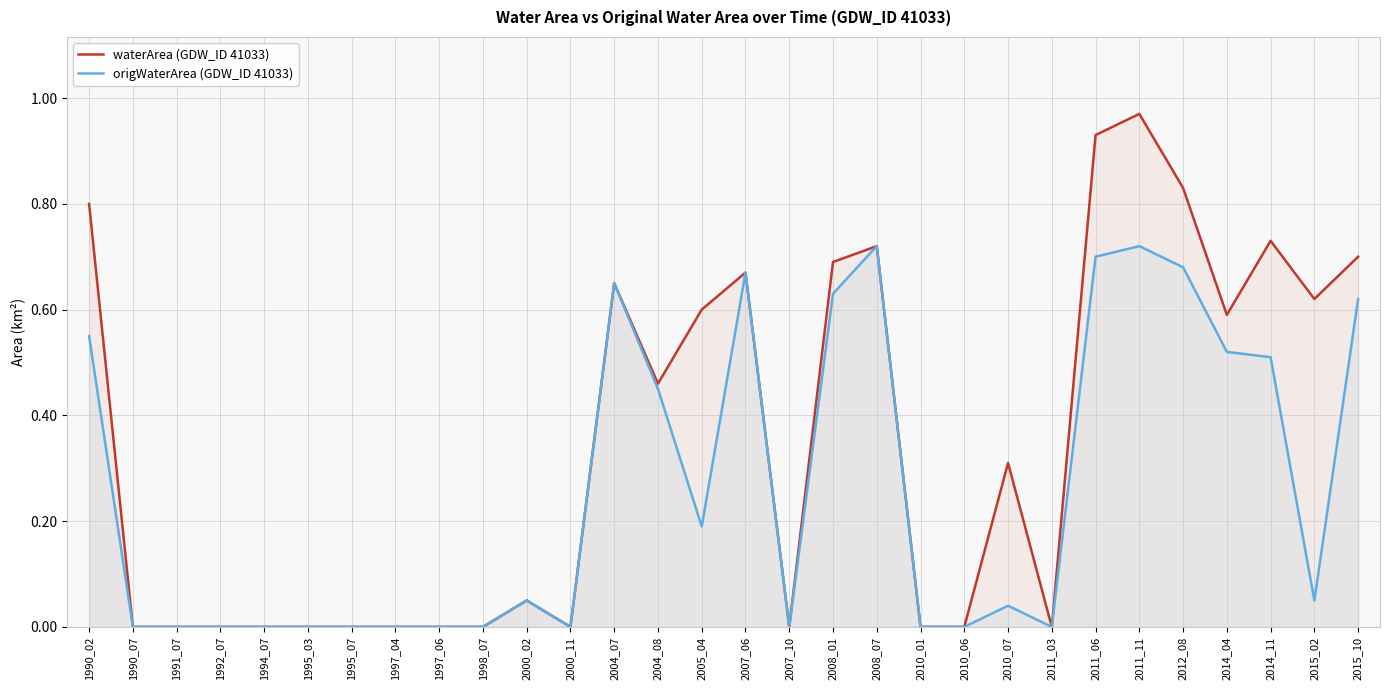

At which label does waterArea (GDW_ID 41033) reach its minimum?

1990_07